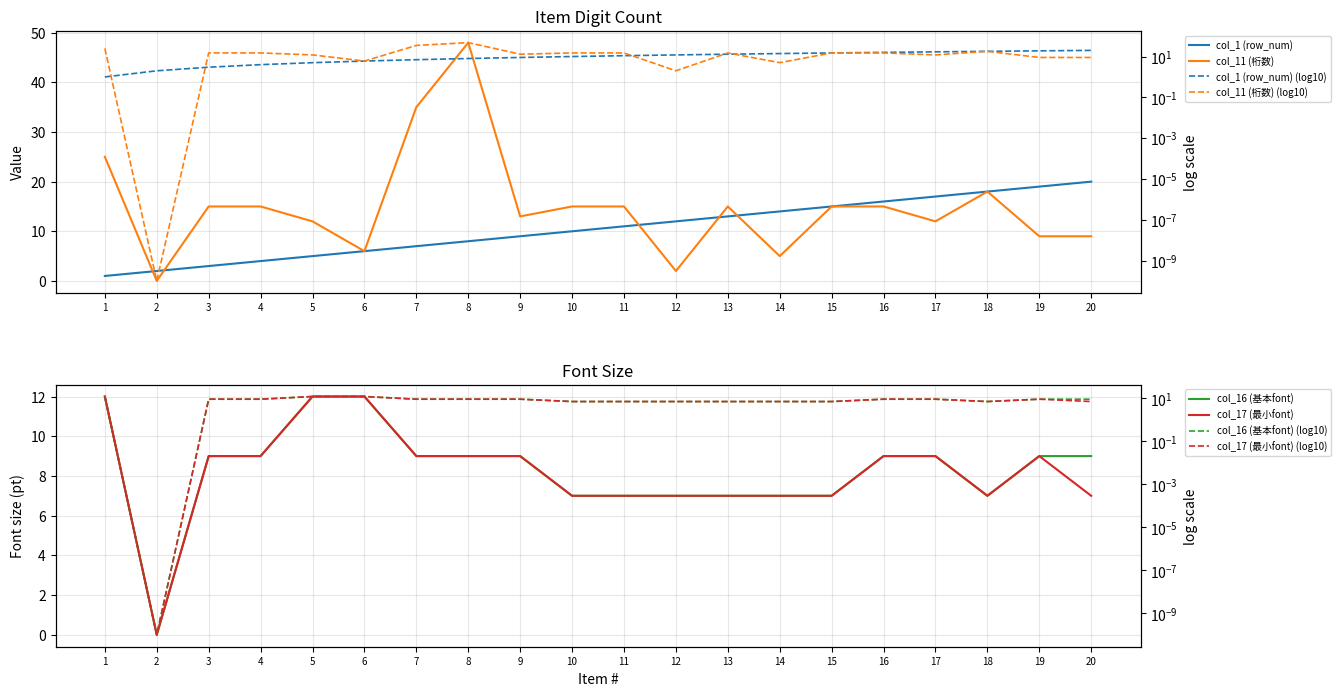

What is the value of the col_1 (row_num) point at the 13th from the left?

13